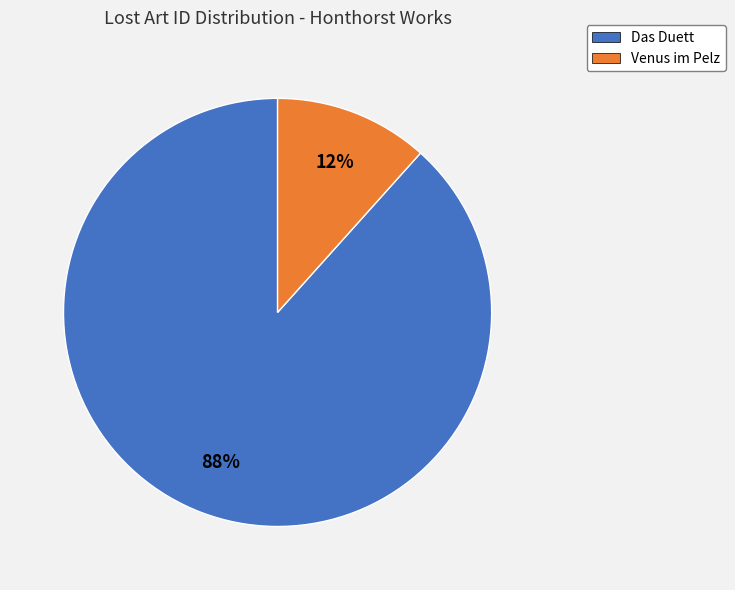

Which slice is the largest?

Das Duett